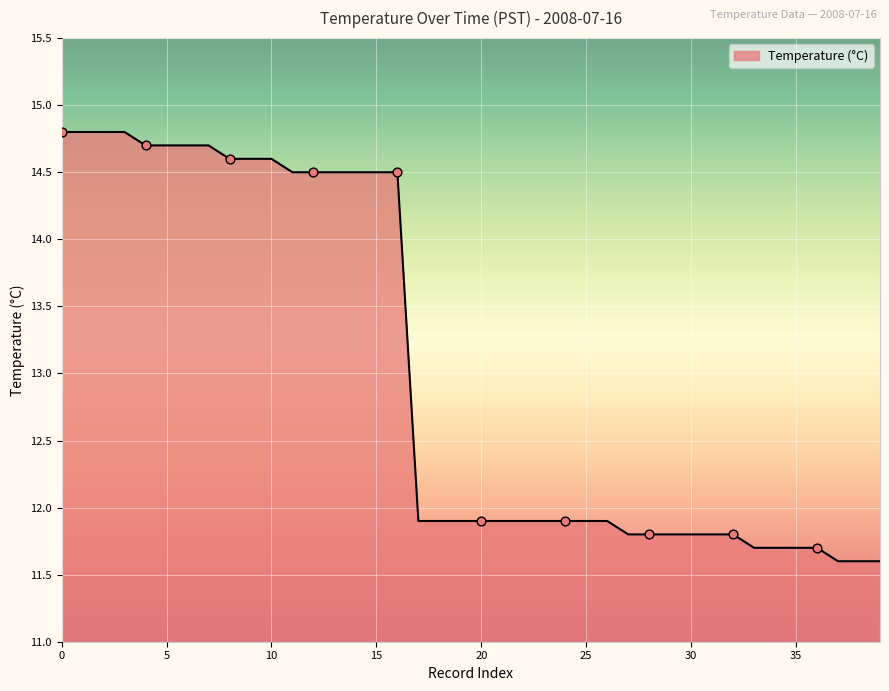

What is the maximum value shown in the chart?

14.8